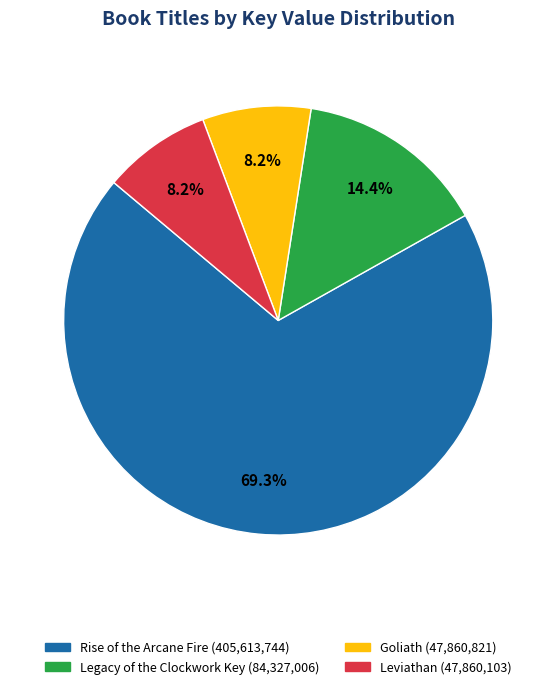

Do Leviathan and Rise of the Arcane Fire together represent more than half of the pie?

Yes